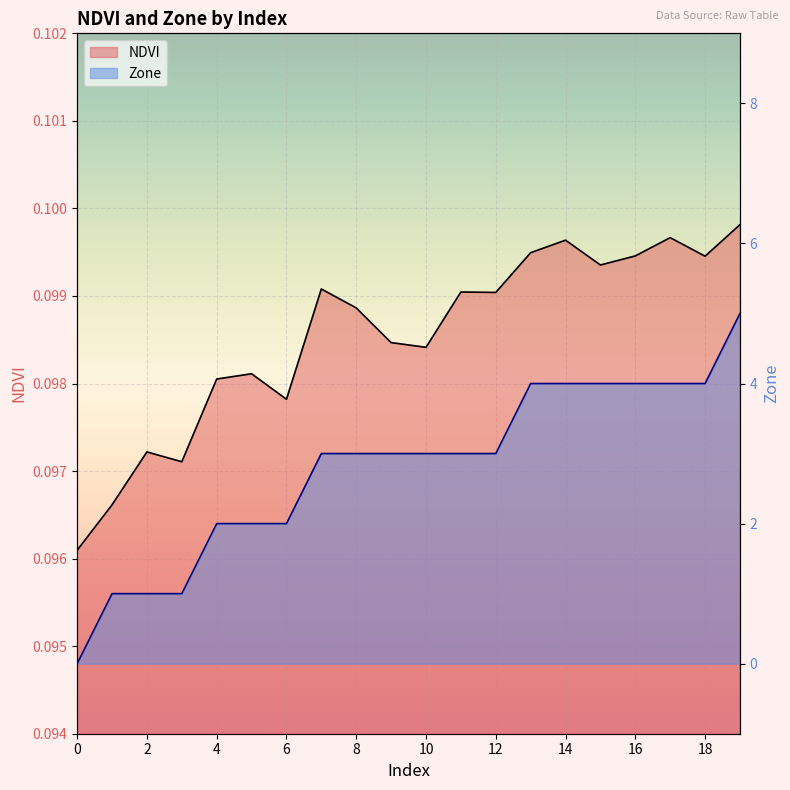

At how many categories does at least one series exceed 0?

20